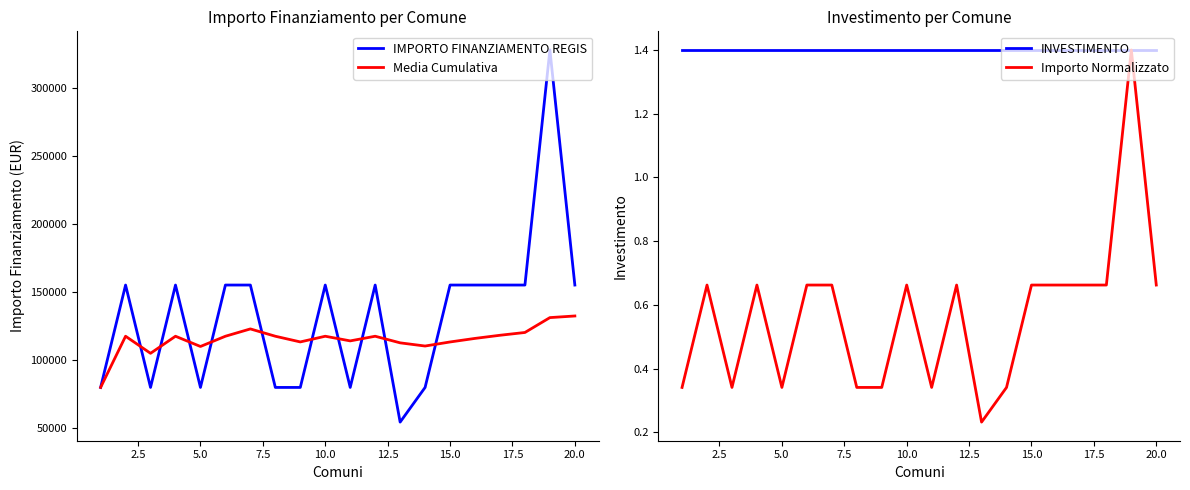

What is the highest value of the IMPORTO FINANZIAMENTO REGIS series?

328160.0